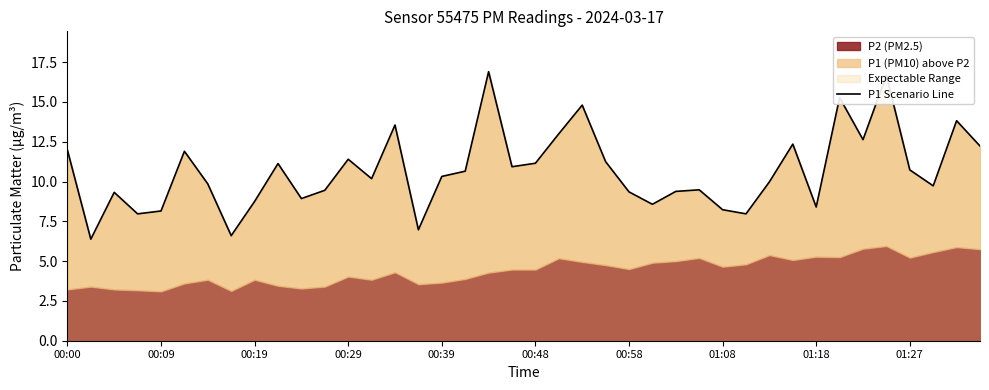

How many values exceed 10?

21